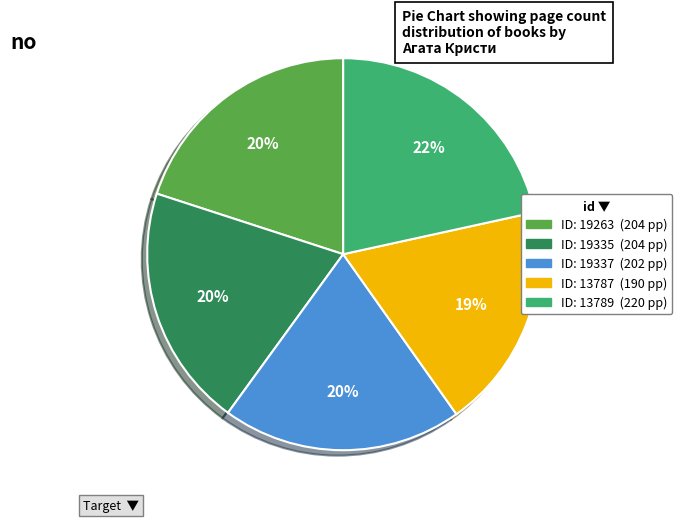

Does any single category account for the majority?

No